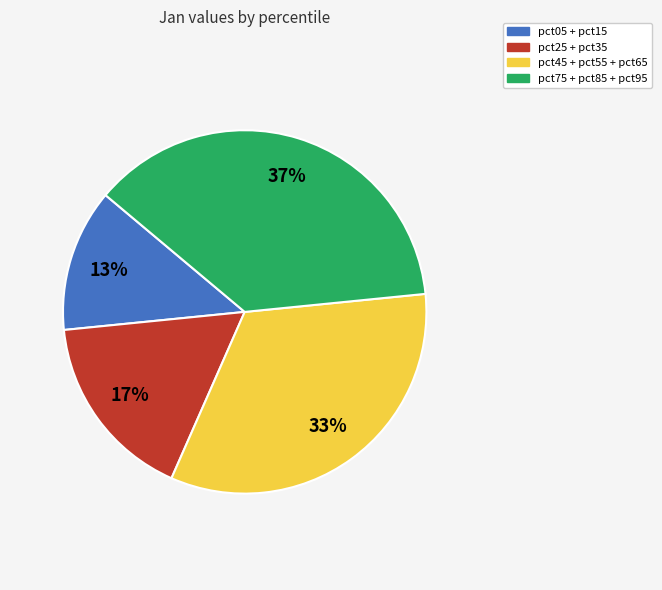

Does pct05 + pct15 account for over 50% of the chart?

No